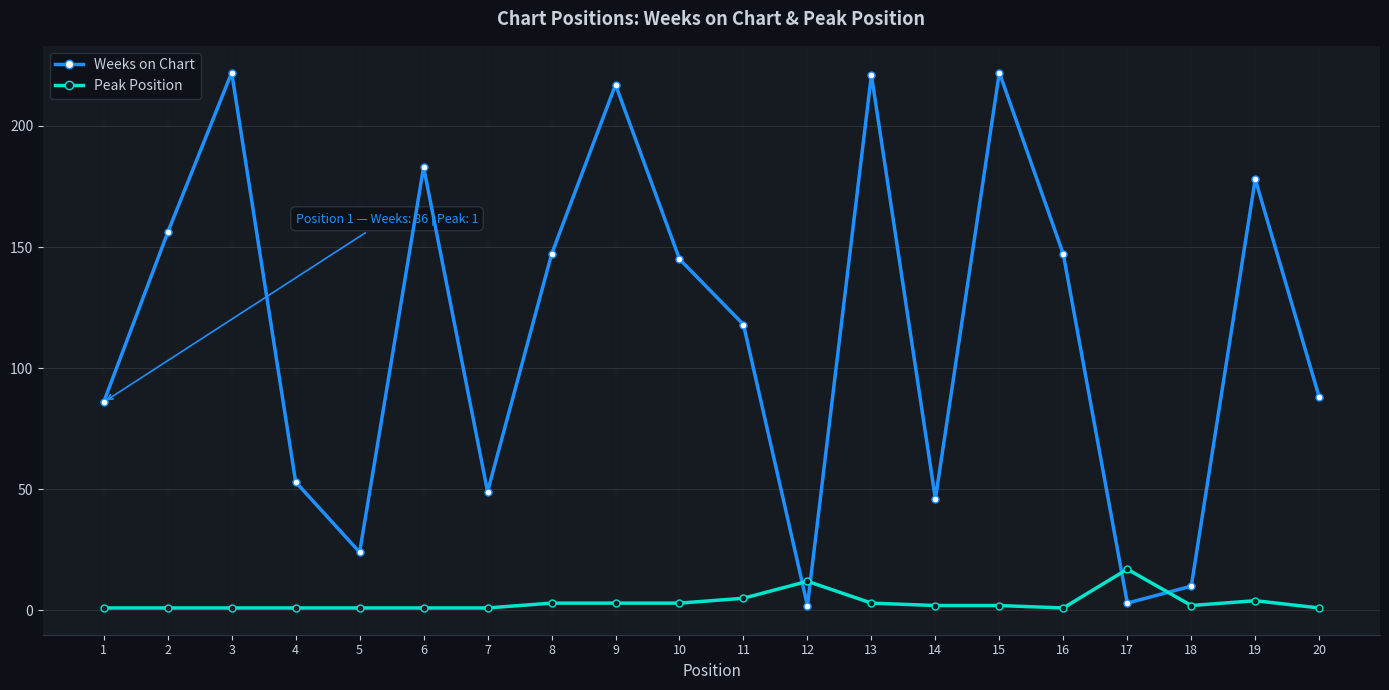

What is the maximum value shown in the chart?

222